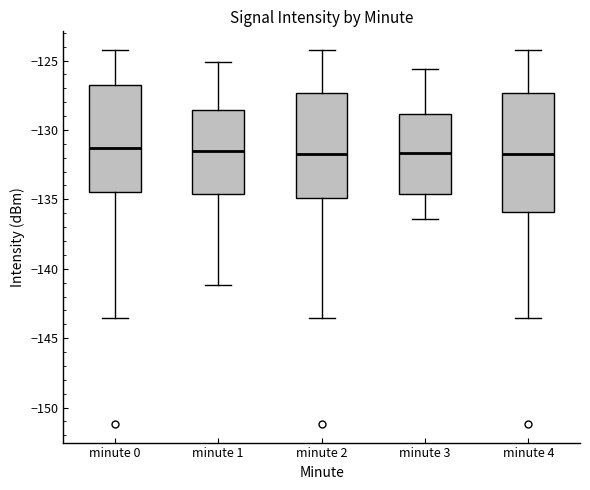

Which box is the tallest, from its lower edge to its upper edge?

minute 4